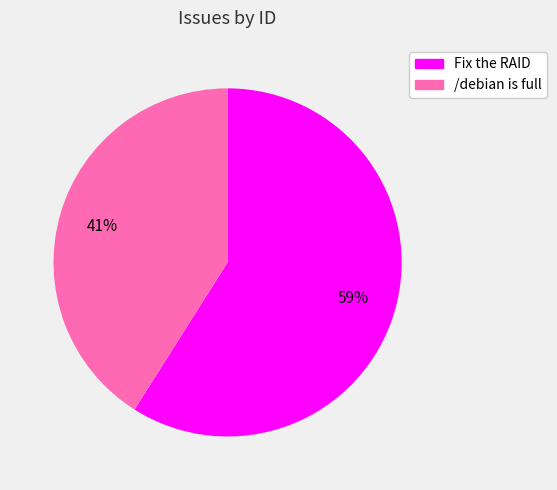

How many slices are in this pie chart?

2